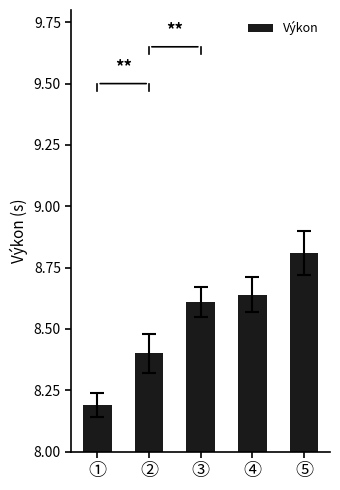

List the labels in order of value, smallest first.

①, ②, ③, ④, ⑤